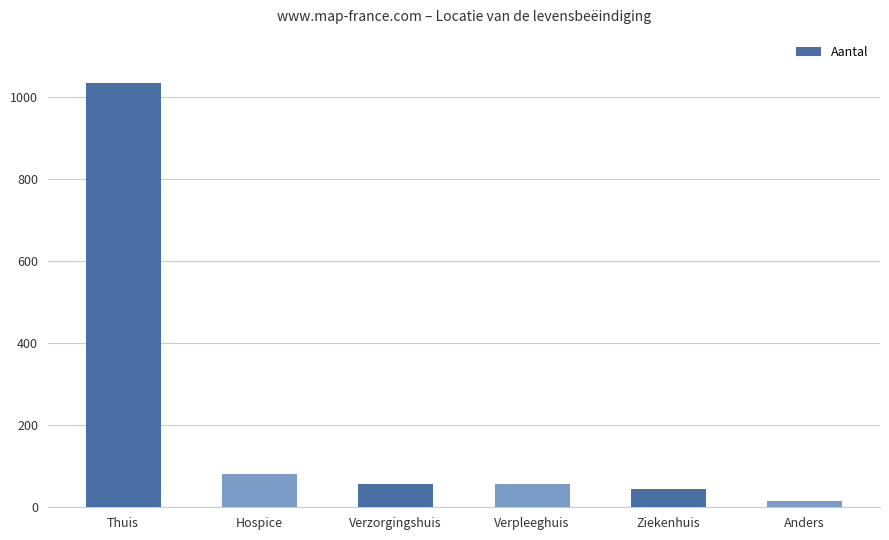

The chart shows a value of 44 at Ziekenhuis. True or false?

True